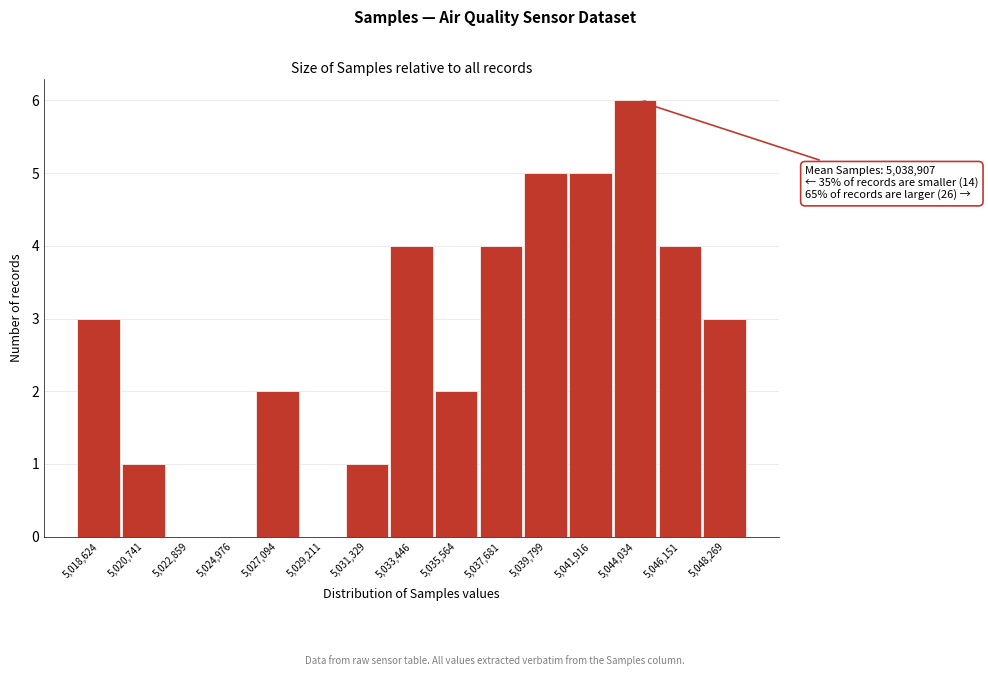

Reading right to left, extract all data points from this chart.

5,048,269=3	5,046,151=4	5,044,034=6	5,041,916=5	5,039,799=5	5,037,681=4	5,035,564=2	5,033,446=4	5,031,329=1	5,029,211=0	5,027,094=2	5,024,976=0	5,022,859=0	5,020,741=1	5,018,624=3